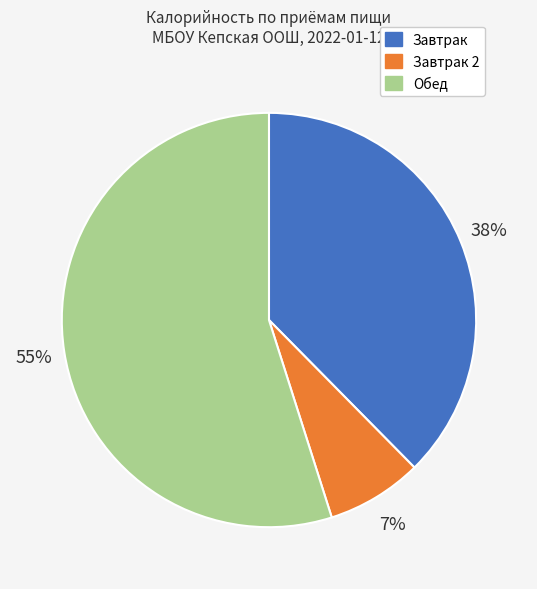

Is the sum of Завтрак and Обед greater than half?

Yes